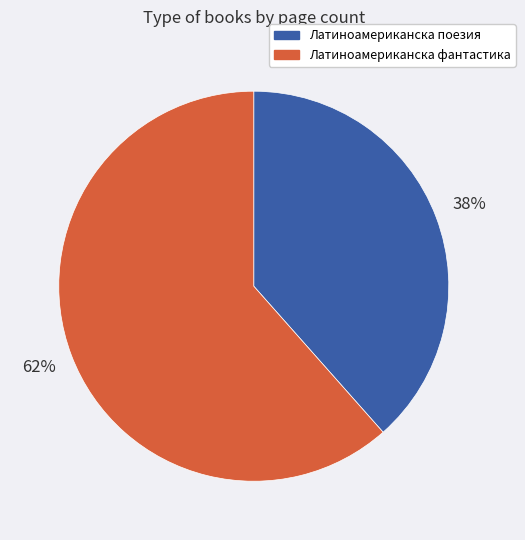

True or false: Латиноамериканска поезия accounts for 38% of the total.

True